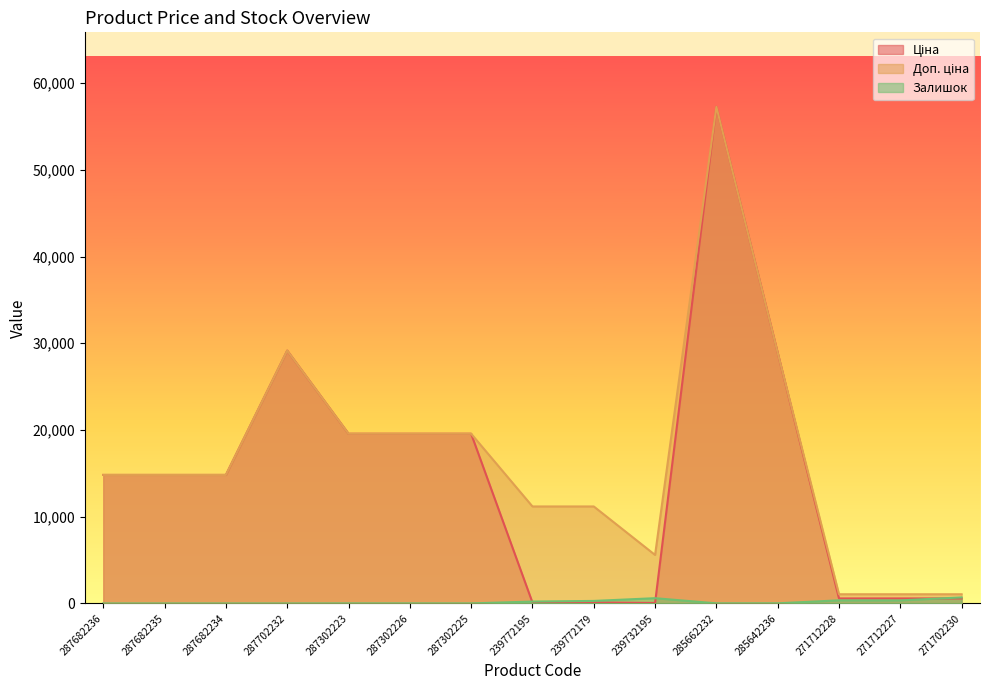

Is it true that Доп. ціна equals 17273.9 at 239772179?

False